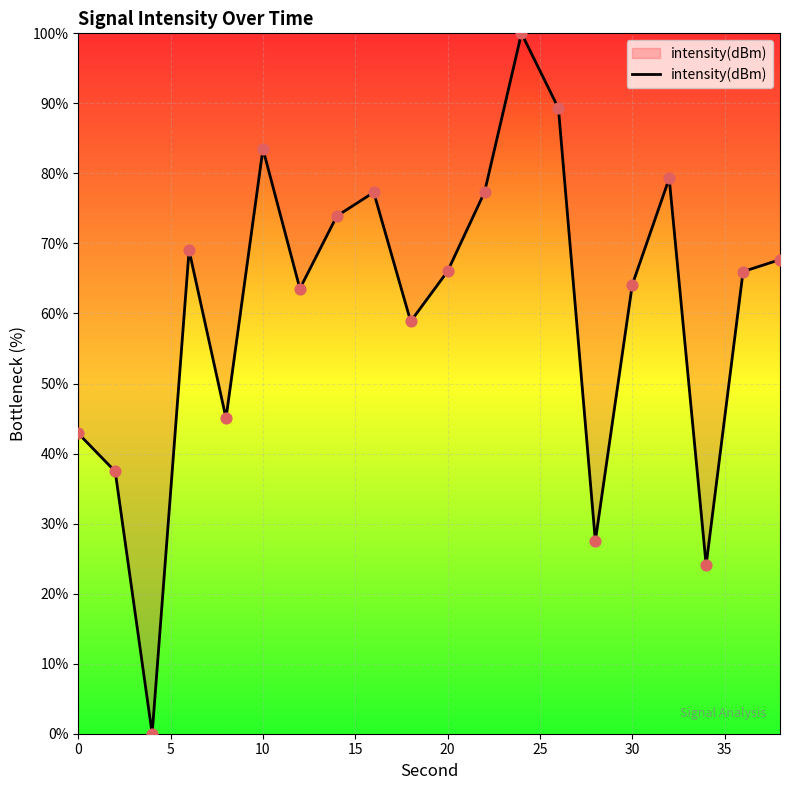

What is the greatest value displayed?

100.0